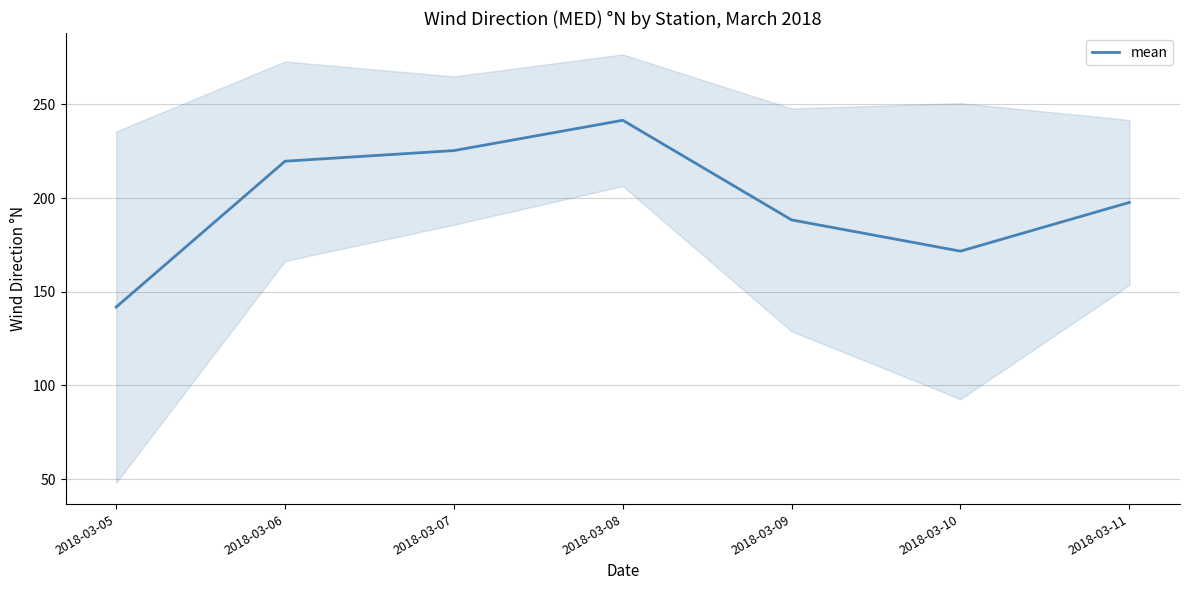

What is the ratio of the value at 2018-03-05 to the value at 2018-03-10?

0.8